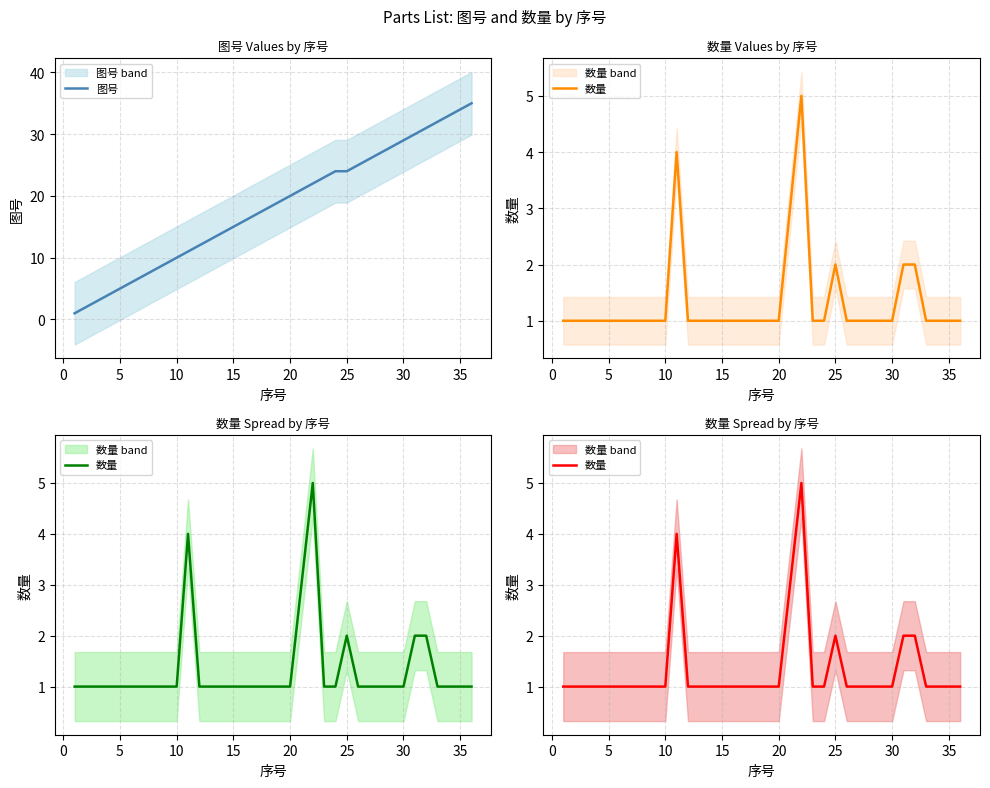

At how many categories does at least one series exceed 13?

22